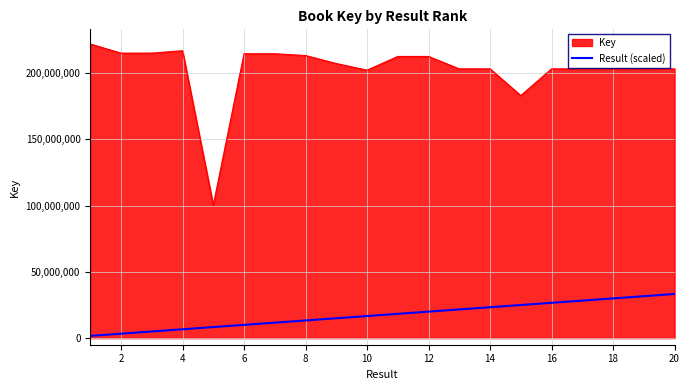

List the series in order of their peak value, highest first.

Key, Result (scaled)